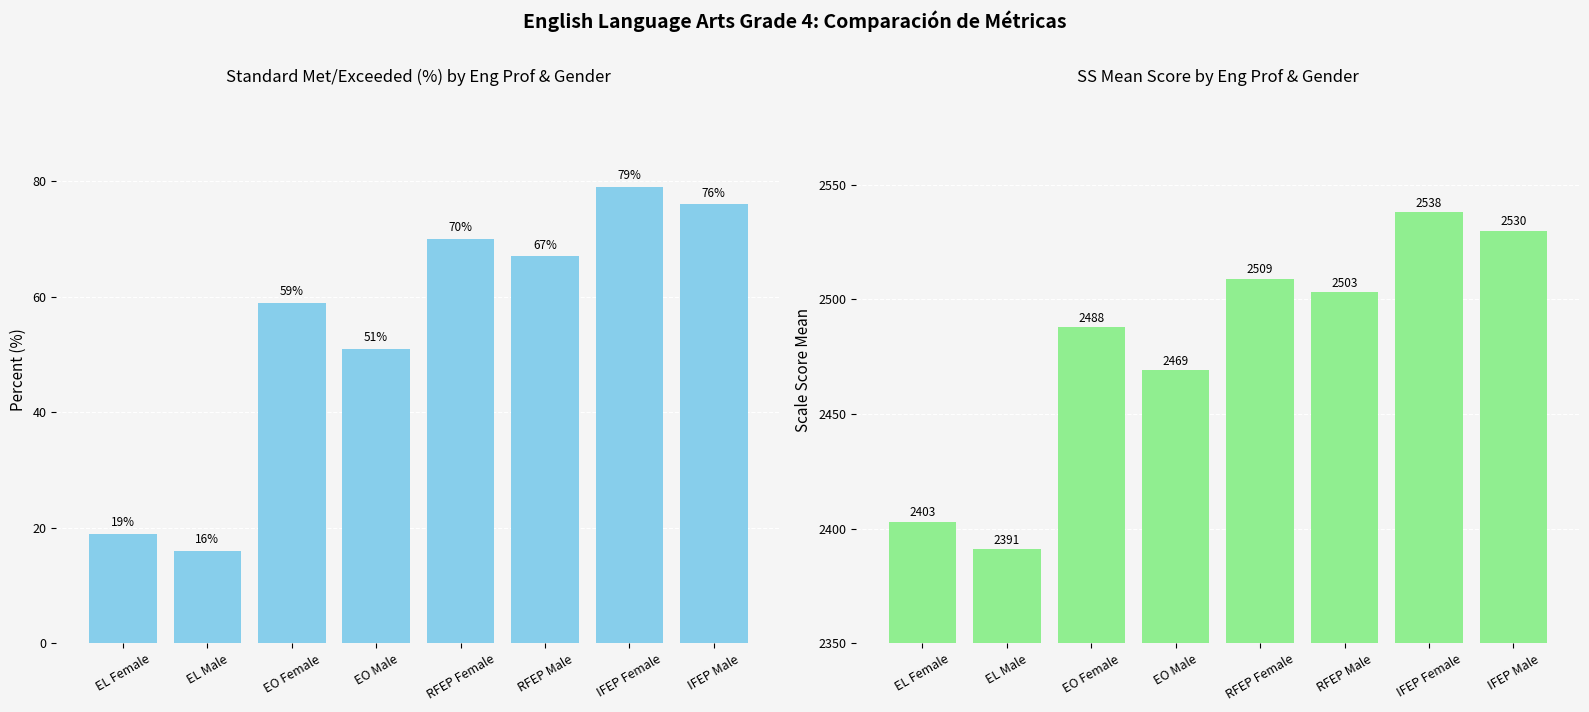

Is it true that StandardMet/Exceeded equals 67 at RFEP Male?

True